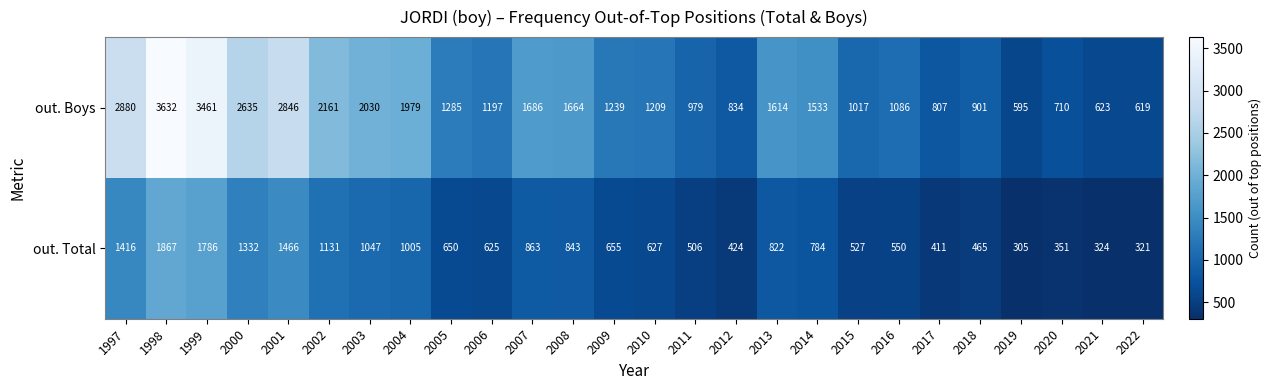

What is the total value across all series at 2012?

1258